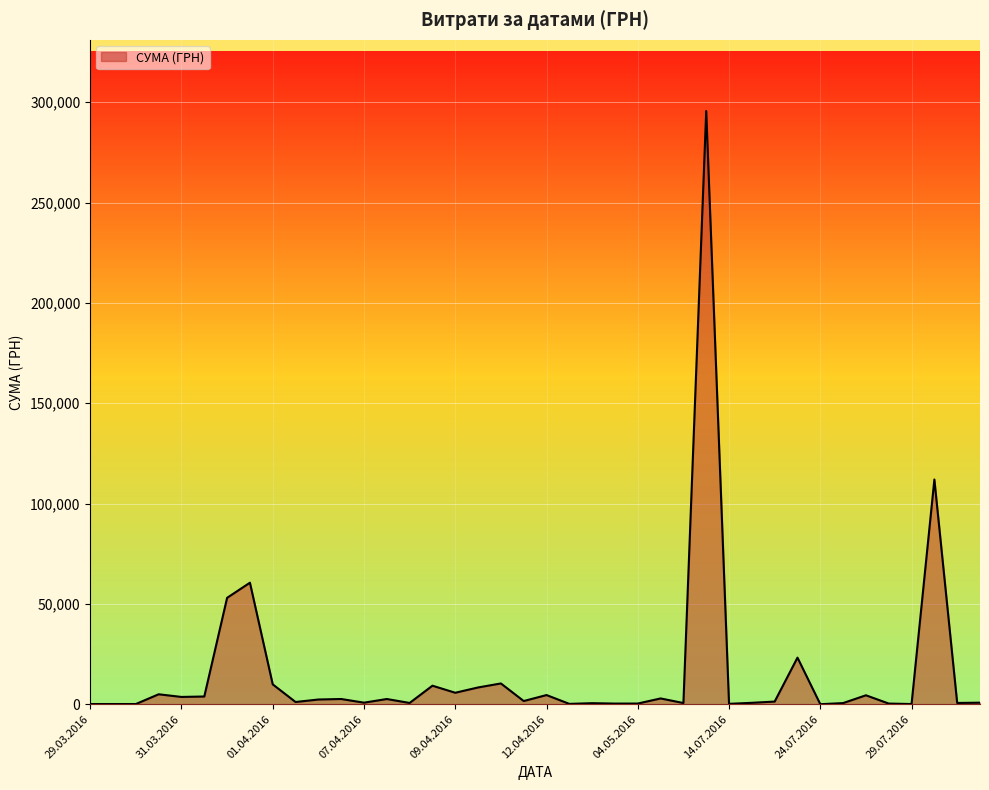

What is the greatest value displayed?

295638.6